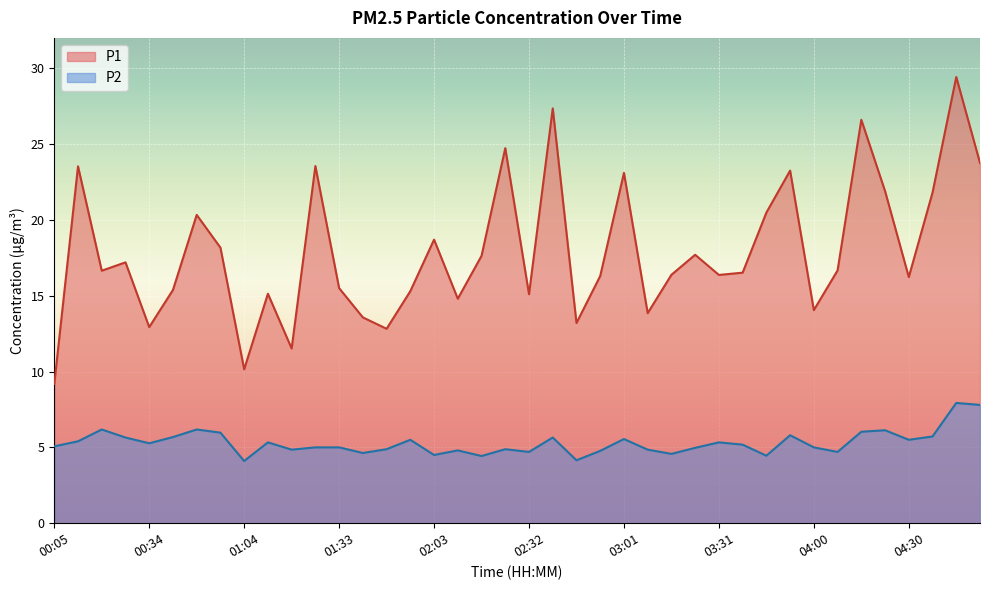

Reading left to right, what are all the values shown in this chart?

P1: 9.2	23.5	16.6	17.2	12.9	15.4	20.3	18.2	10.2	15.1	11.5	23.6	15.5	13.6	12.8	15.3	18.7	14.8	17.6	24.7	15.1	27.4	13.2	16.3	23.1	13.8	16.4	17.7	16.4	16.5	20.5	23.2	14.1	16.7	26.6	21.9	16.2	21.8	29.4	23.8
P2: 5.1	5.4	6.2	5.7	5.3	5.7	6.2	6.0	4.1	5.3	4.8	5.0	5.0	4.6	4.9	5.5	4.5	4.8	4.4	4.9	4.7	5.7	4.2	4.8	5.5	4.8	4.6	5.0	5.3	5.2	4.5	5.8	5.0	4.7	6.0	6.1	5.5	5.7	7.9	7.8